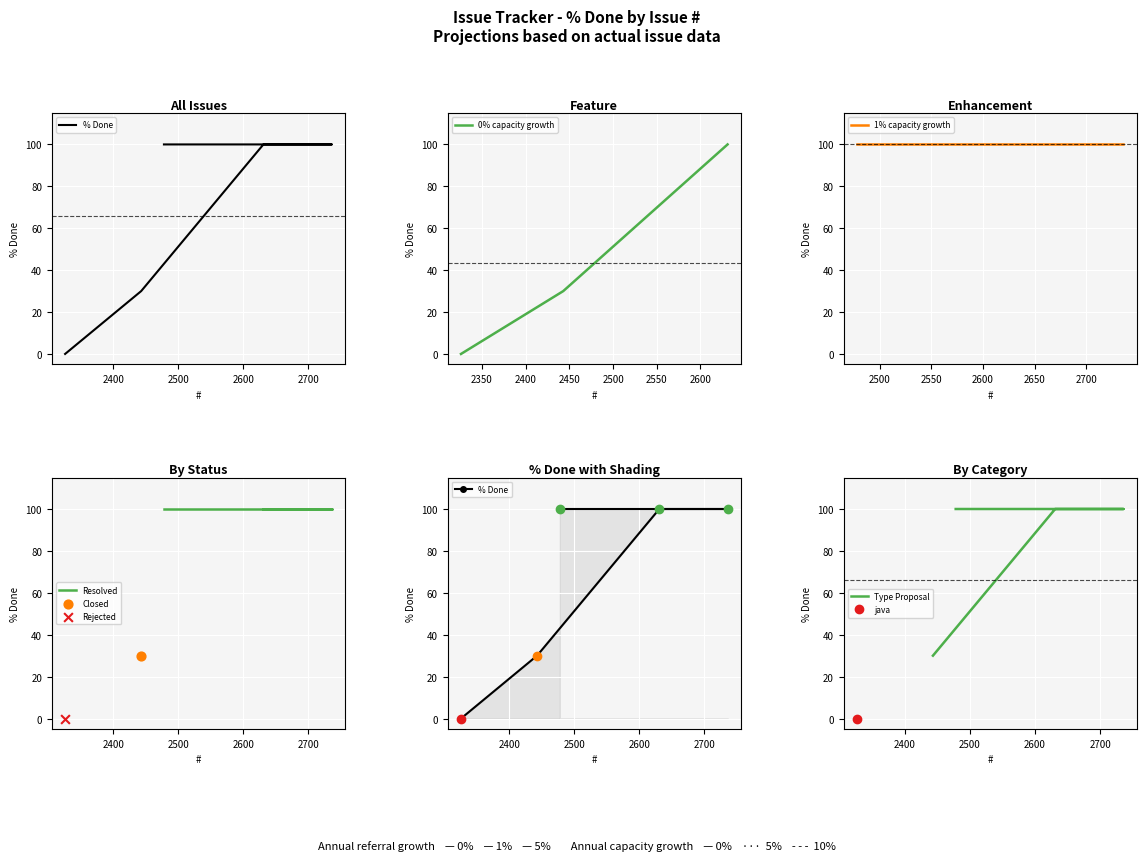

What is the ratio of the value at 2443 to the value at 2478?

0.3